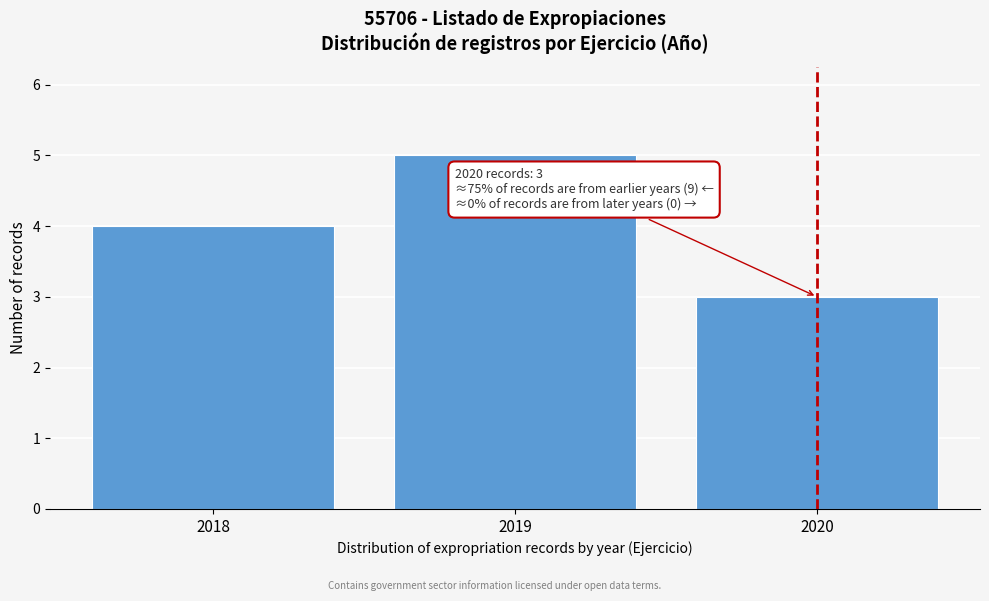

Reading left to right, transcribe all the data shown in this chart.

2018=4	2019=5	2020=3